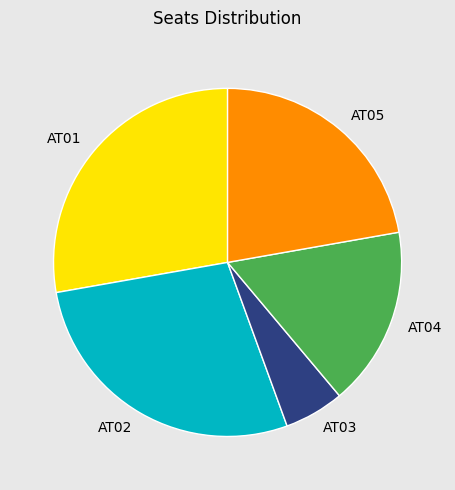

Does AT01 represent more than half of the total?

No